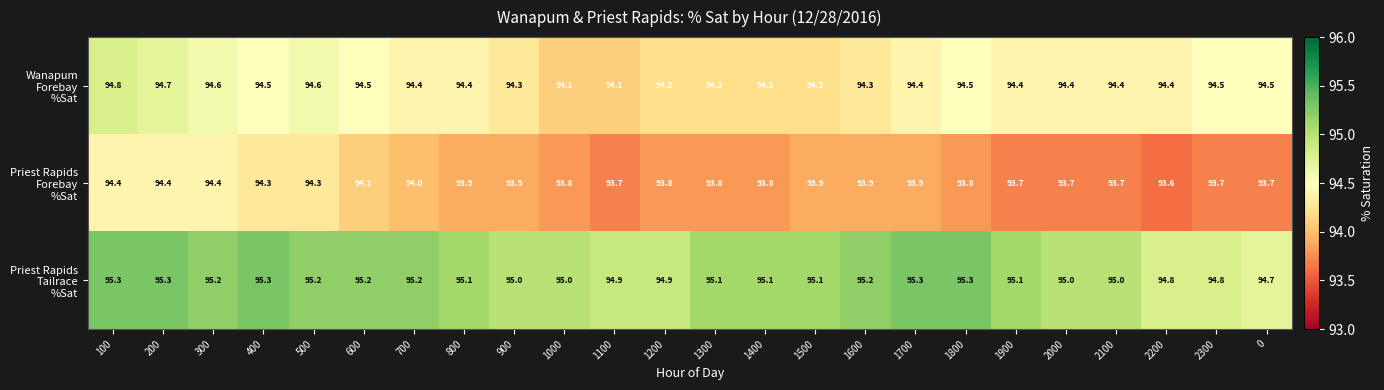

At which category is the sum across all series the highest?

100